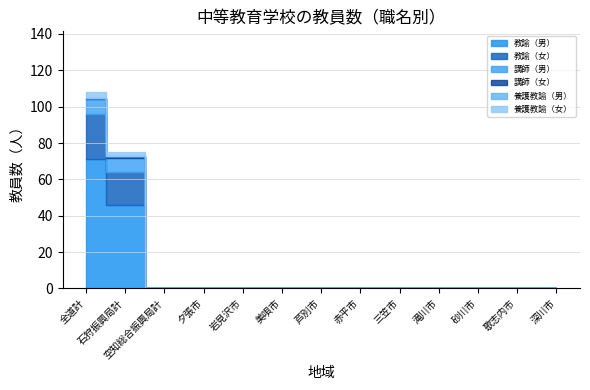

True or false: 講師（男） and 養護教諭（男） cross at least once.

False